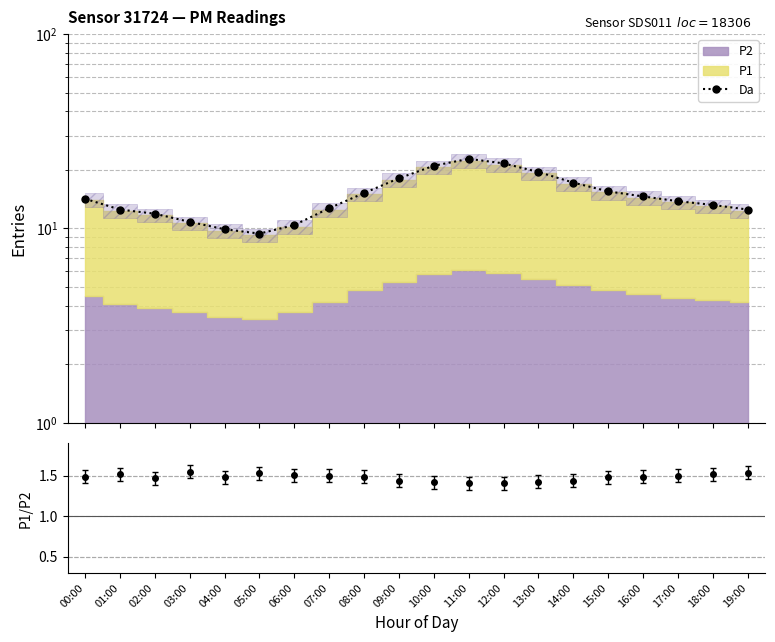

How many data points are less than 14?

10